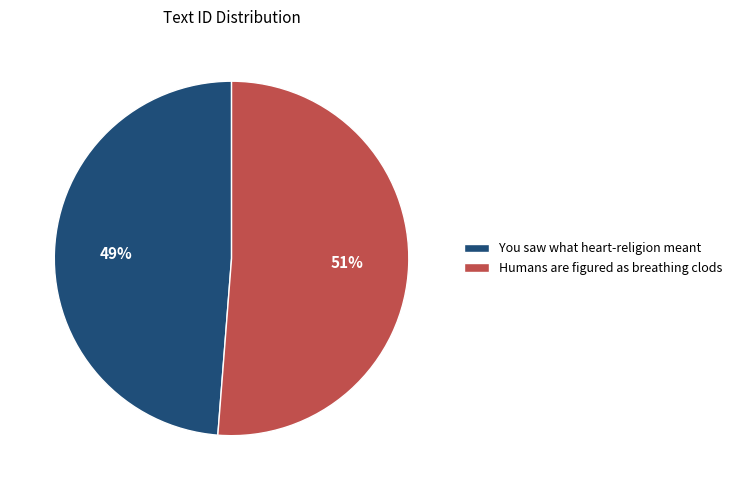

To the nearest percent, what is the difference between the Humans are figured as breathing clods and You saw what heart-religion meant slice percentages?

2%